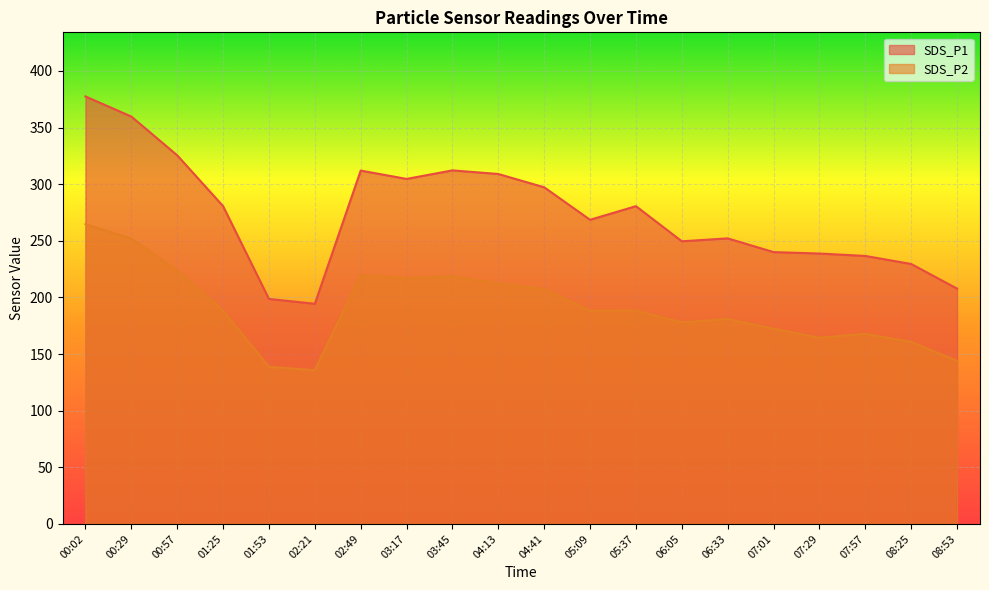

What is the maximum value for SDS_P1?

377.5